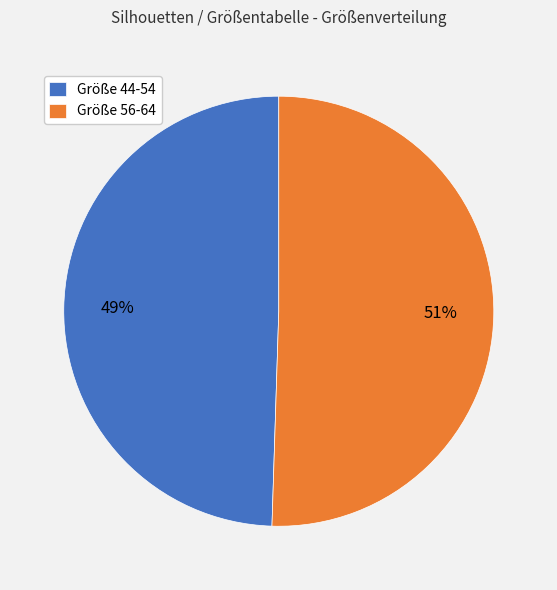

To the nearest percent, what is the average slice percentage?

50%